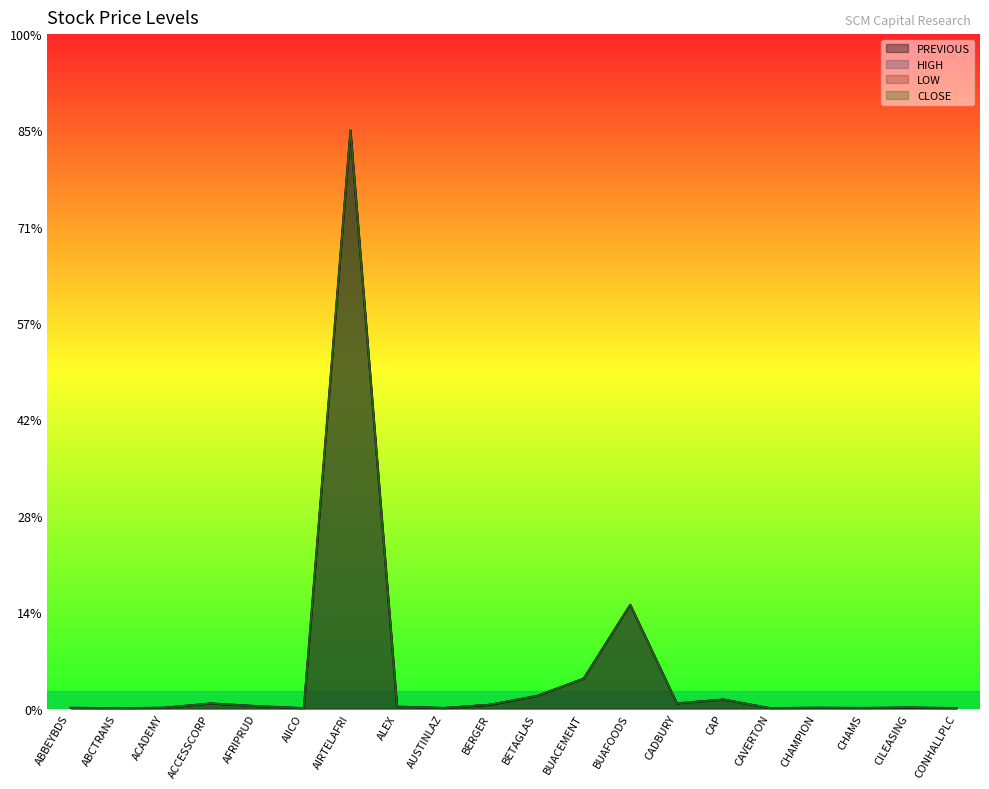

How many series are shown in this chart?

4